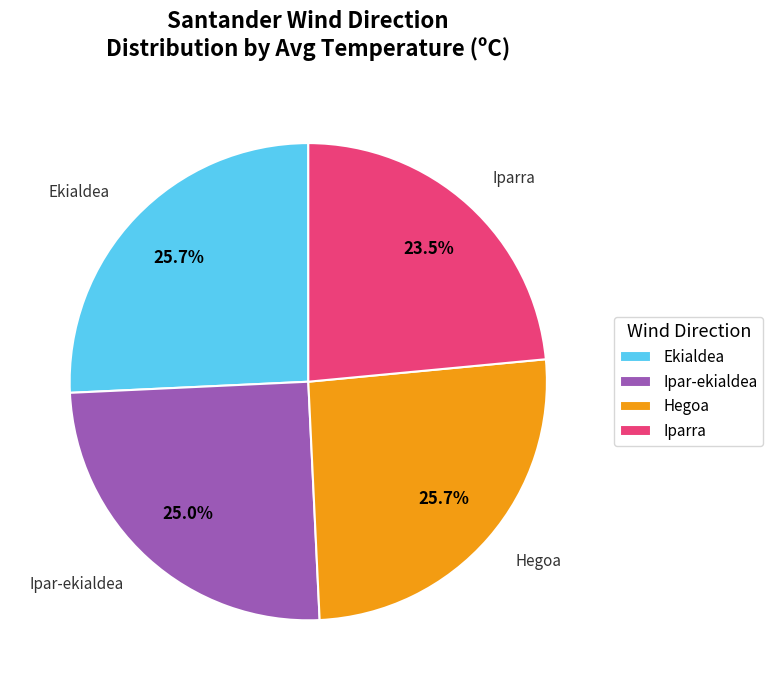

Is it true that Ipar-ekialdea is 1% of the pie?

False